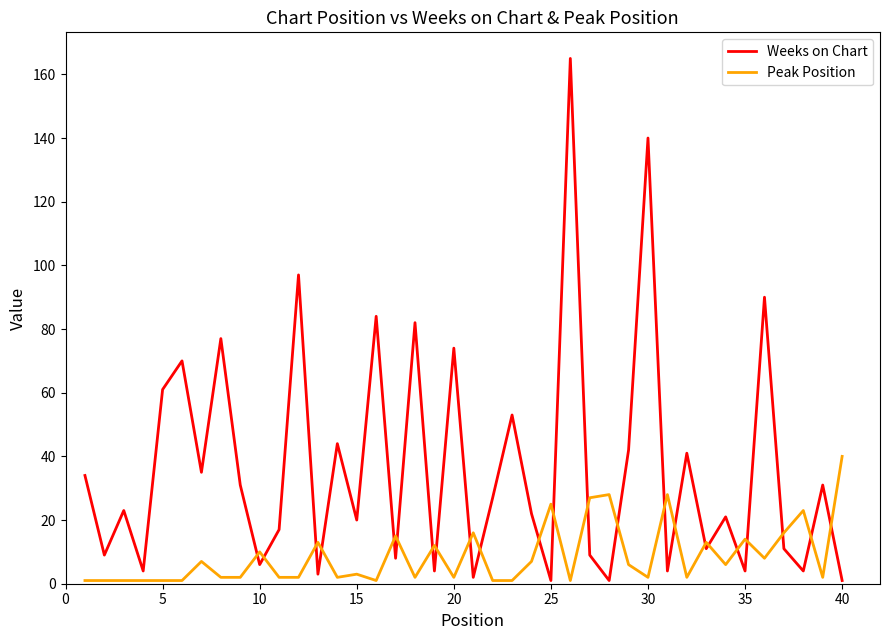

What is the maximum value shown in the chart?

165